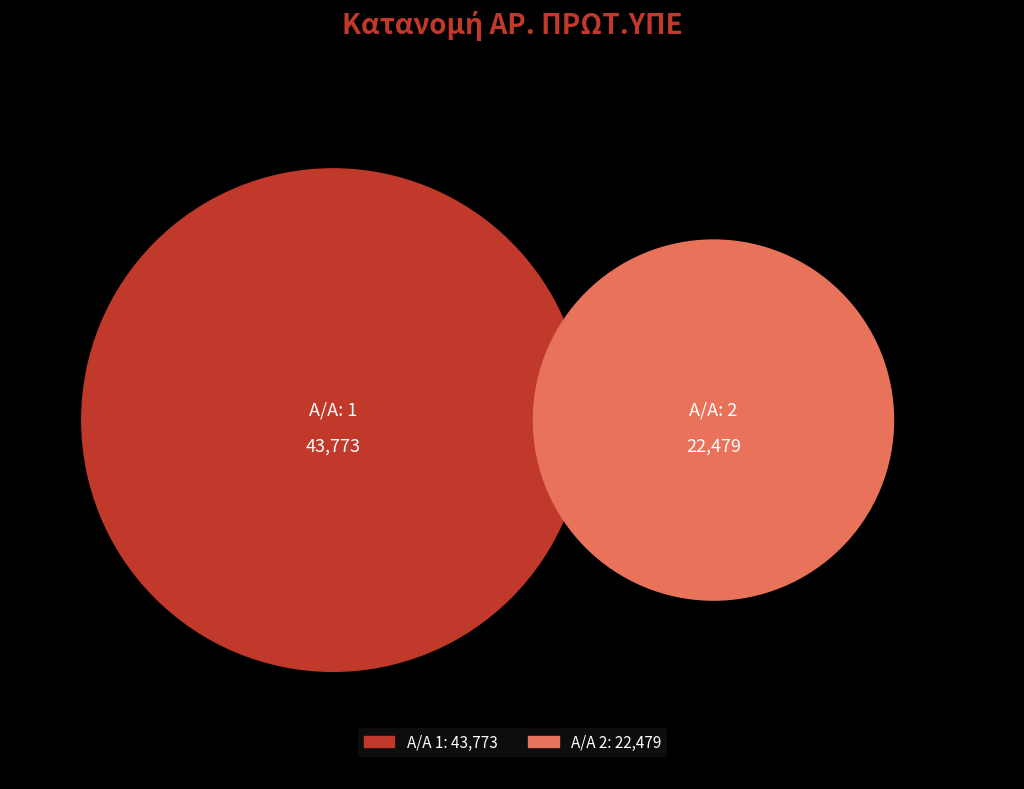

Is it true that 2 is 34% of the pie?

True